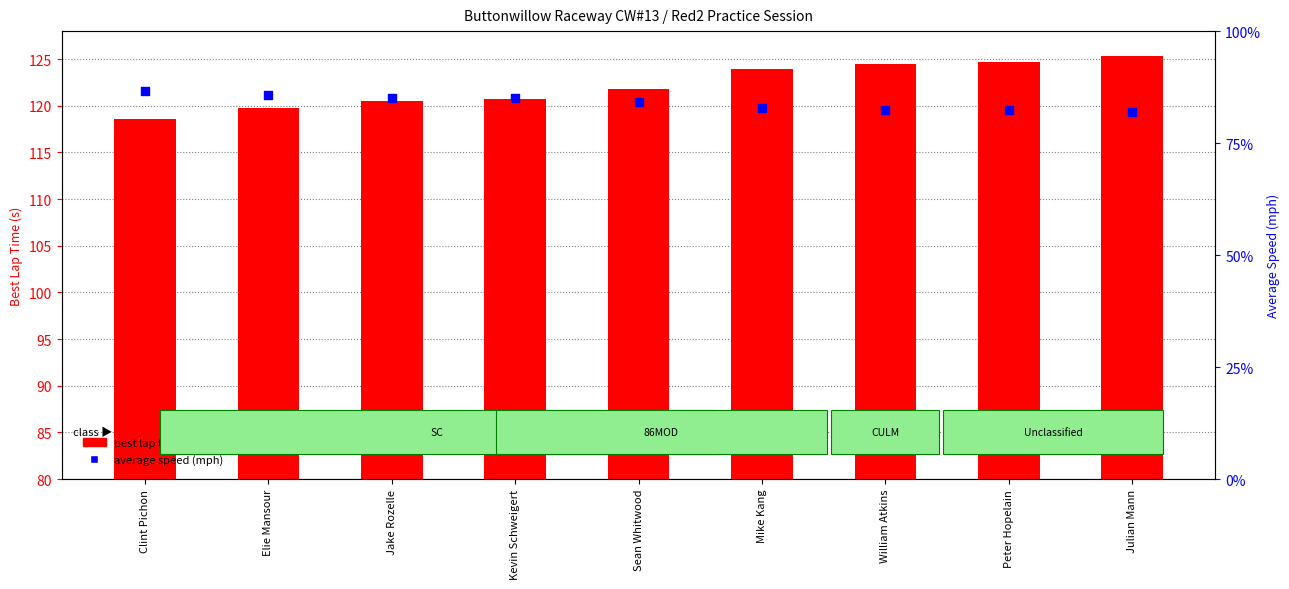

Which series has the largest total across all categories?

best lap time (s)